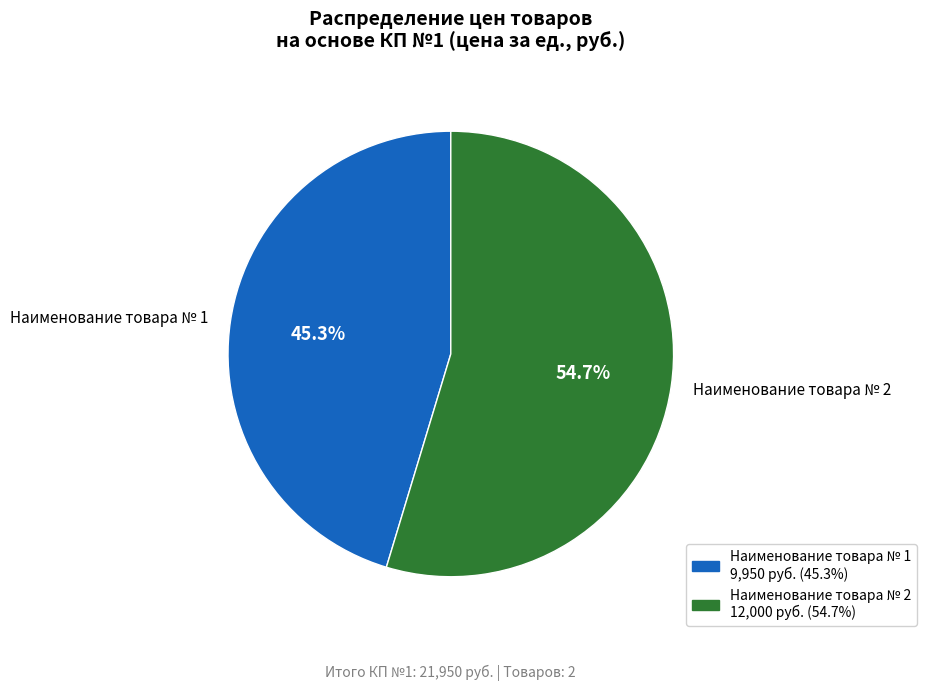

What is the change in value from Наименование товара № 1 to Наименование товара № 2?

+2050